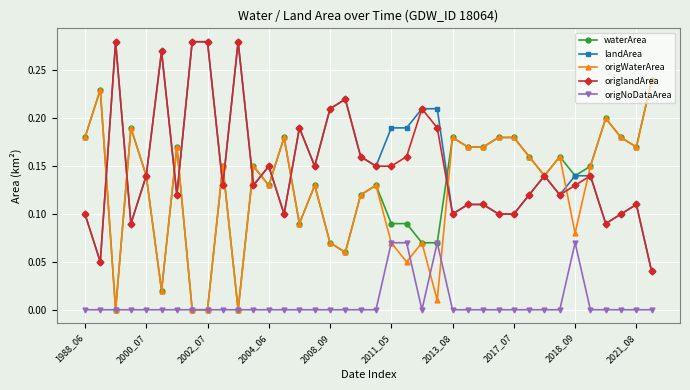

True or false: origWaterArea has more than 1 interior local peaks.

True